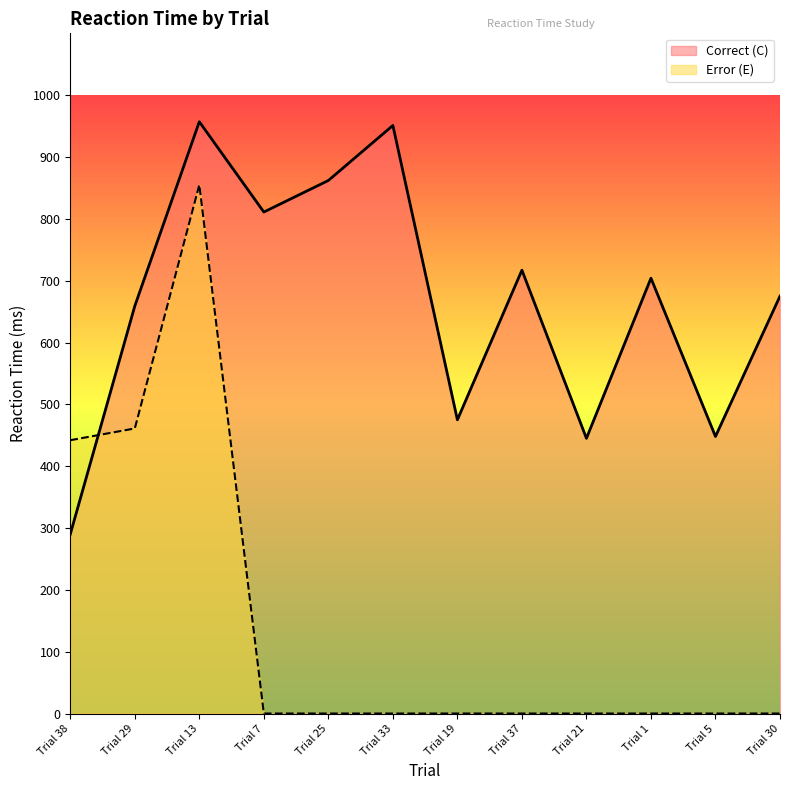

Which category has the highest value across all series?

Trial 13